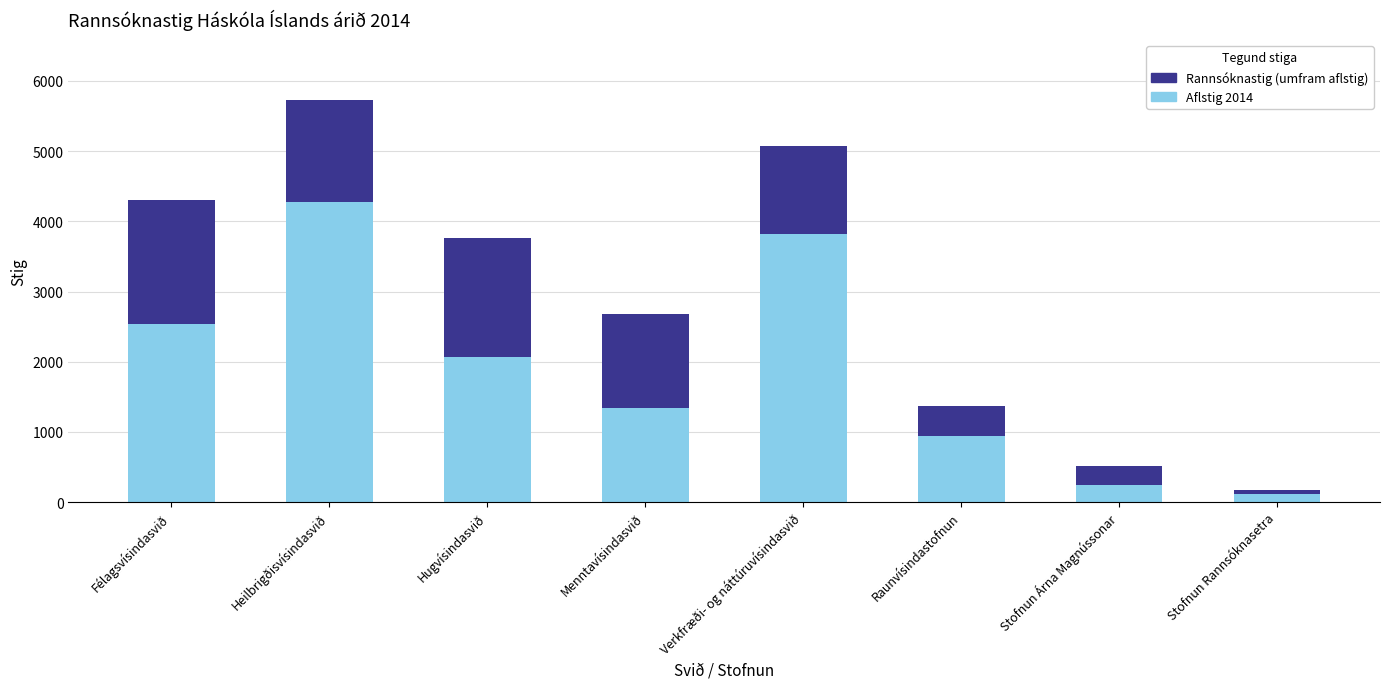

What is the difference between the maximum and minimum values in the Aflstig 2014 series?

4152.7